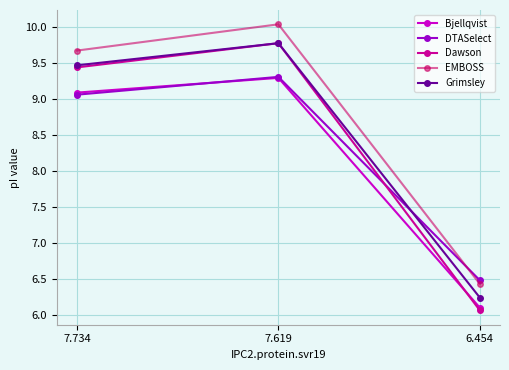

Read the Grimsley value at 7.619.

9.8